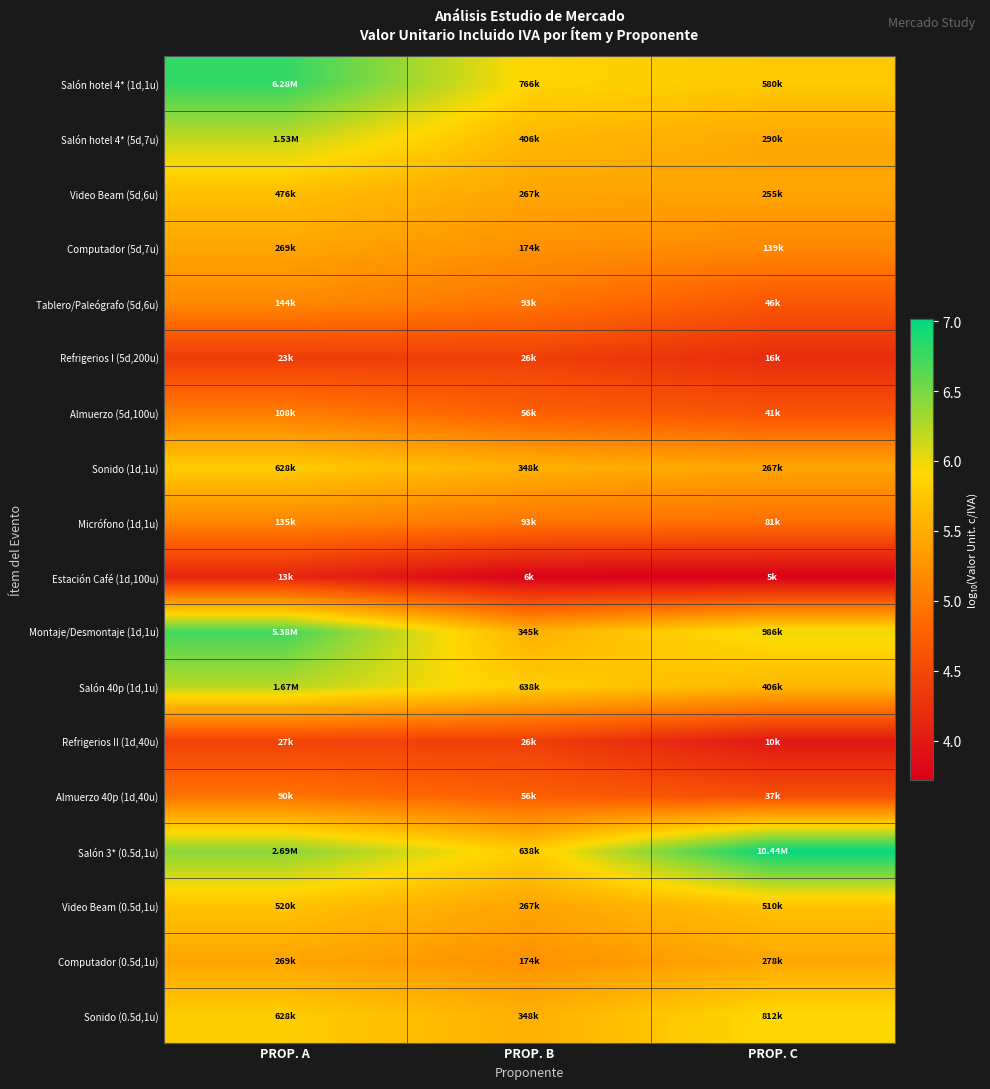

Reading left to right, what are all the values shown in this chart?

Salón hotel 4* (1d,1u): PROP. A=6.8	PROP. B=5.9	PROP. C=5.8
Salón hotel 4* (5d,7u): PROP. A=6.2	PROP. B=5.6	PROP. C=5.5
Video Beam (5d,6u): PROP. A=5.7	PROP. B=5.4	PROP. C=5.4
Computador (5d,7u): PROP. A=5.4	PROP. B=5.2	PROP. C=5.1
Tablero/Paleógrafo (5d,6u): PROP. A=5.2	PROP. B=5.0	PROP. C=4.7
Refrigerios I (5d,200u): PROP. A=4.4	PROP. B=4.4	PROP. C=4.2
Almuerzo (5d,100u): PROP. A=5.0	PROP. B=4.7	PROP. C=4.6
Sonido (1d,1u): PROP. A=5.8	PROP. B=5.5	PROP. C=5.4
Micrófono (1d,1u): PROP. A=5.1	PROP. B=5.0	PROP. C=4.9
Estación Café (1d,100u): PROP. A=4.1	PROP. B=3.7	PROP. C=3.7
Montaje/Desmontaje (1d,1u): PROP. A=6.7	PROP. B=5.5	PROP. C=6.0
Salón 40p (1d,1u): PROP. A=6.2	PROP. B=5.8	PROP. C=5.6
Refrigerios II (1d,40u): PROP. A=4.4	PROP. B=4.4	PROP. C=4.0
Almuerzo 40p (1d,40u): PROP. A=5.0	PROP. B=4.7	PROP. C=4.6
Salón 3* (0.5d,1u): PROP. A=6.4	PROP. B=5.8	PROP. C=7.0
Video Beam (0.5d,1u): PROP. A=5.7	PROP. B=5.4	PROP. C=5.7
Computador (0.5d,1u): PROP. A=5.4	PROP. B=5.2	PROP. C=5.4
Sonido (0.5d,1u): PROP. A=5.8	PROP. B=5.5	PROP. C=5.9